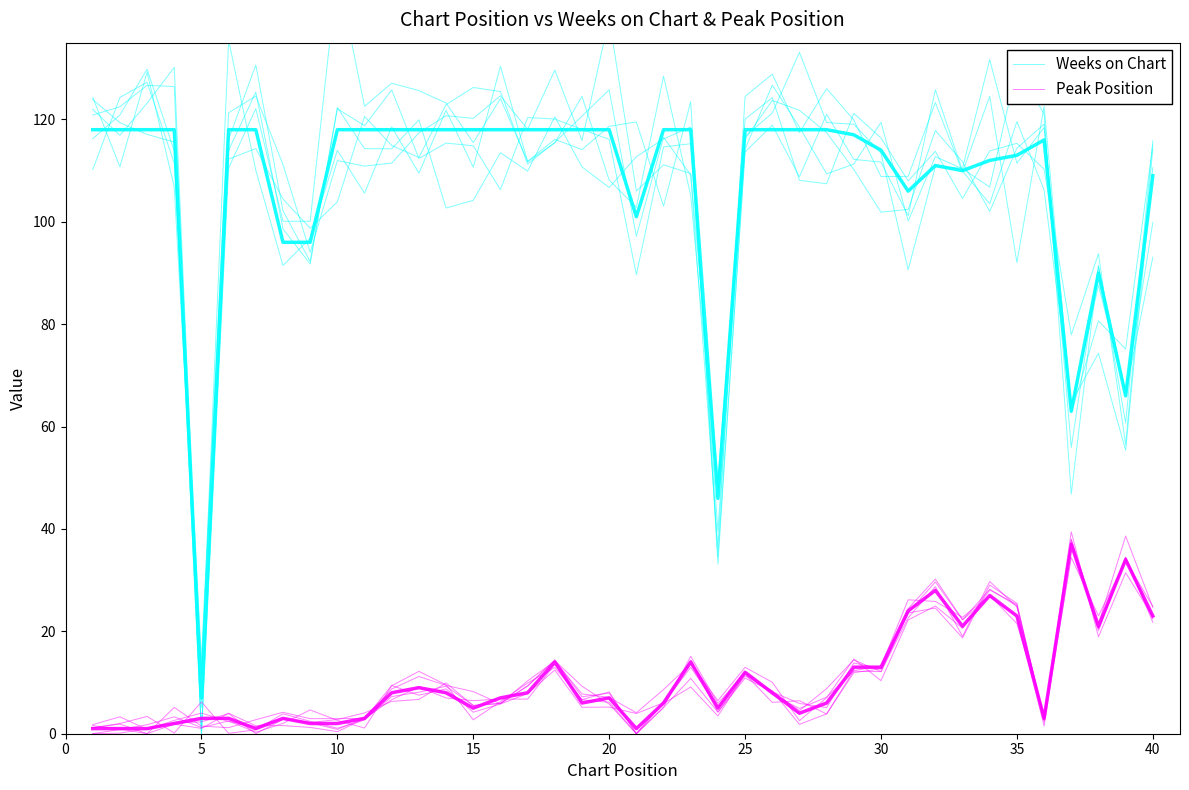

Is it true that Peak Position equals 1.5 at 40?

False